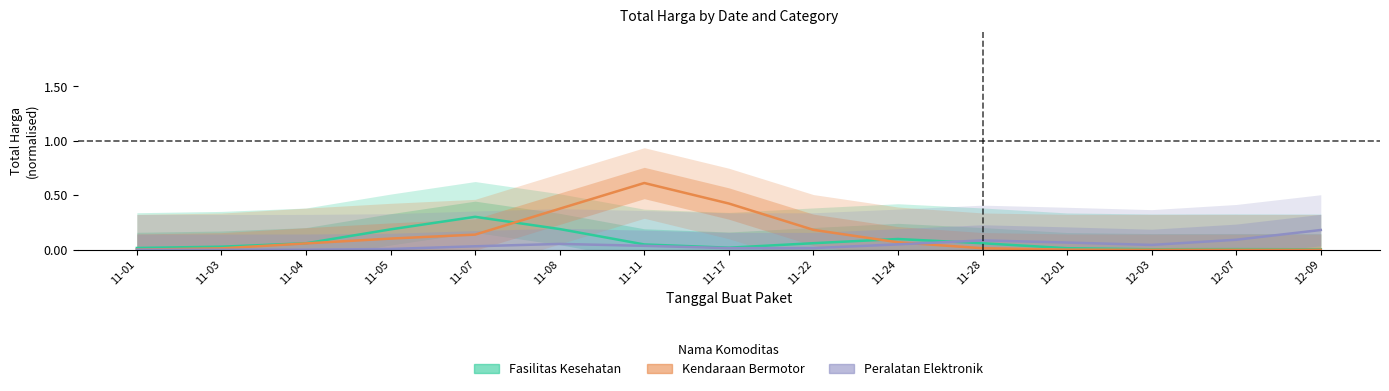

How many series are shown in this chart?

3